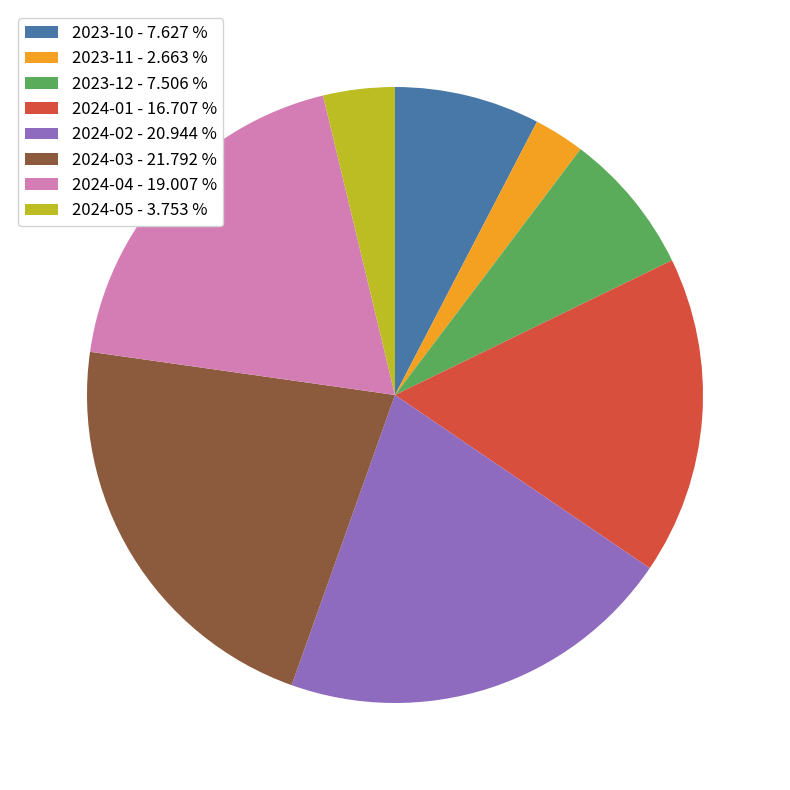

True or false: 2023-11 accounts for 3% of the total.

True